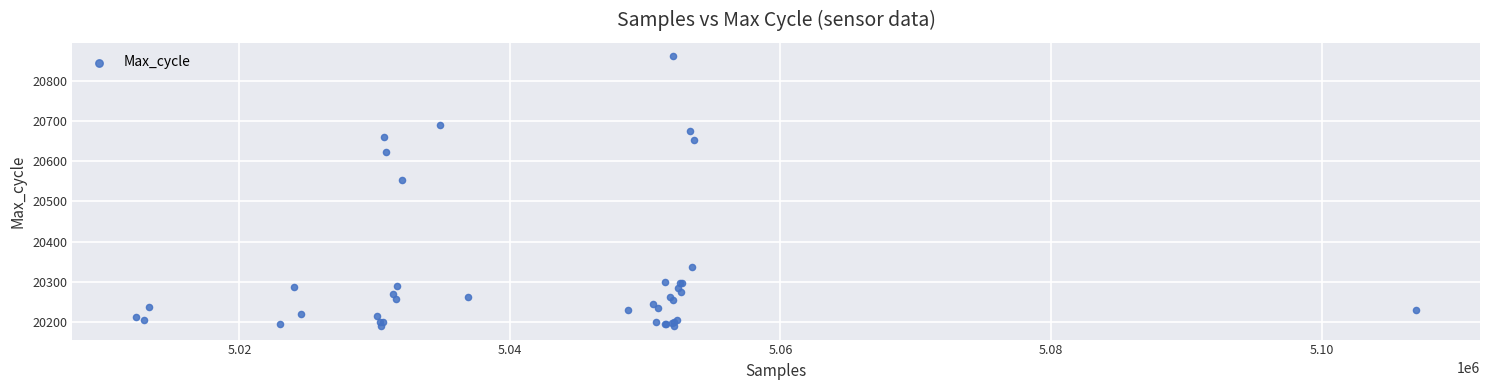

What Y value in the scatter plot is closest to 20525?

20554